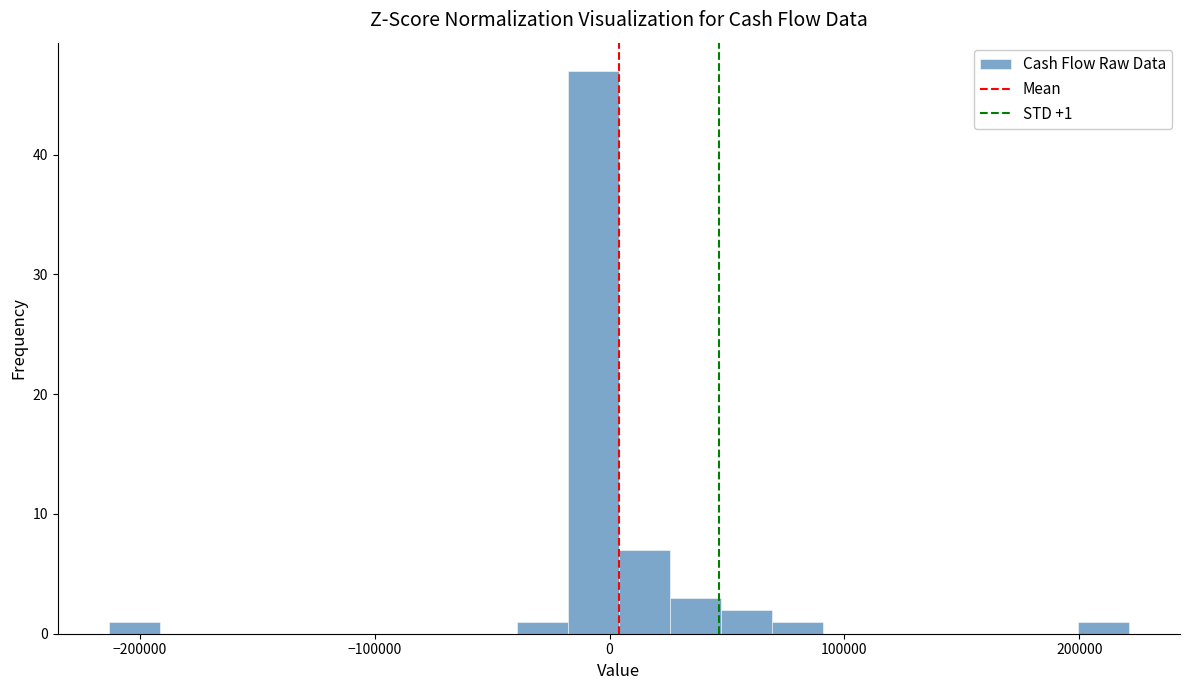

Around what value on the x-axis is the tallest bar? Give the approximate position of its centre, as read against the axis.

-10000